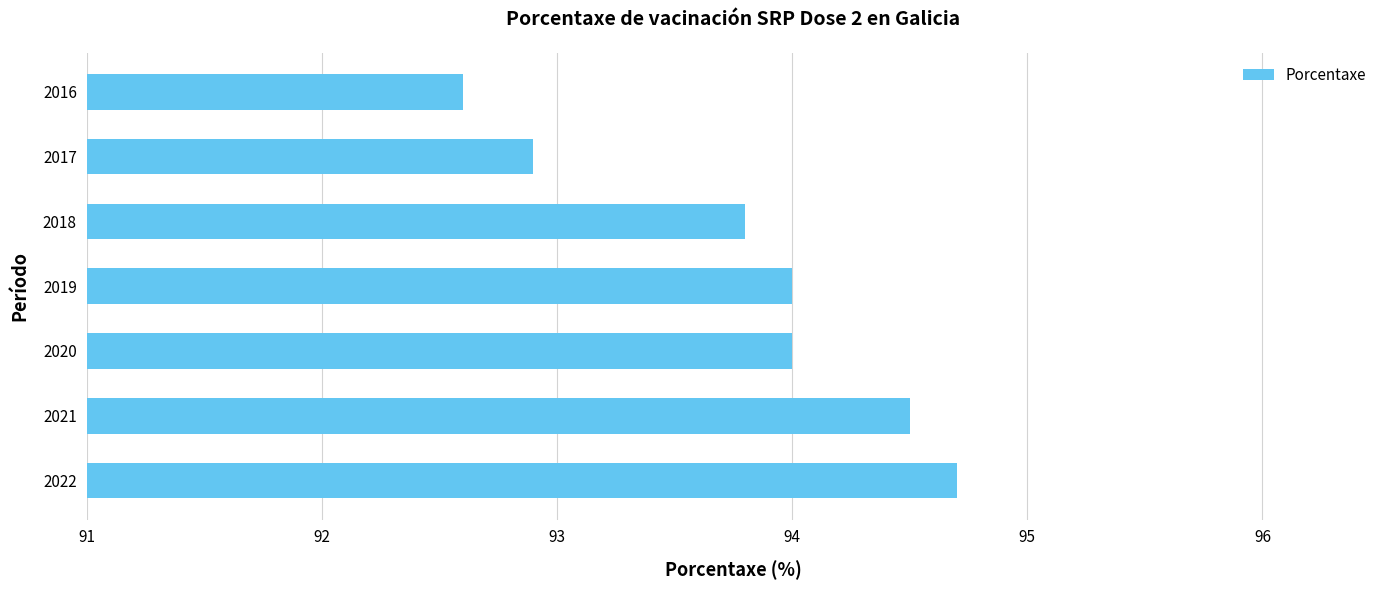

What is the difference between the maximum and minimum values?

2.1